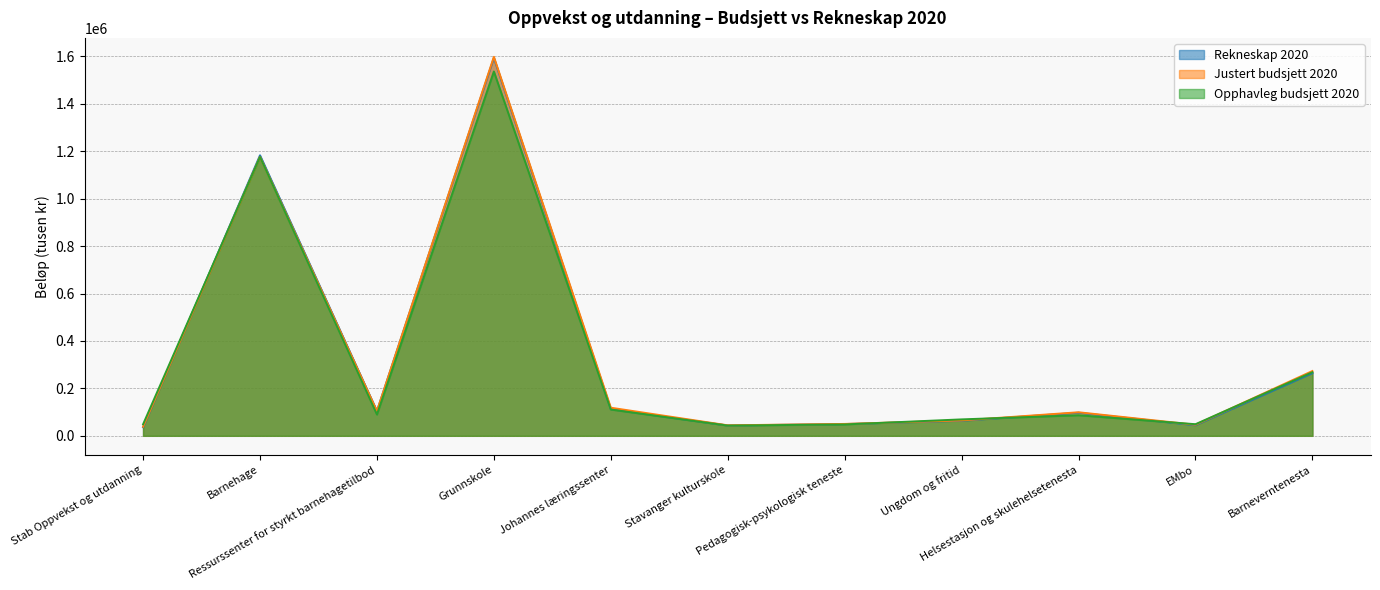

What value does the Rekneskap 2020 series have at Ressurssenter for styrkt barnehagetilbod?

104451.4